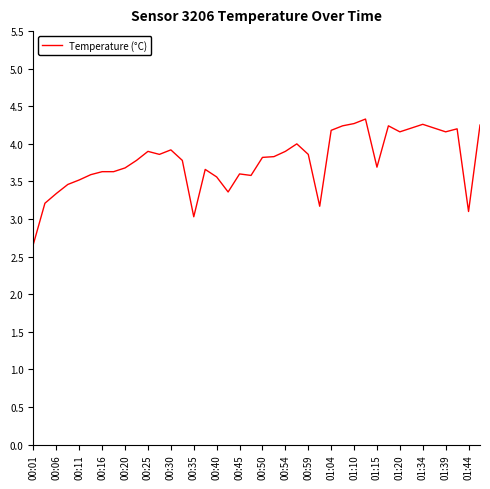

What is the difference between the maximum and minimum values?

1.7